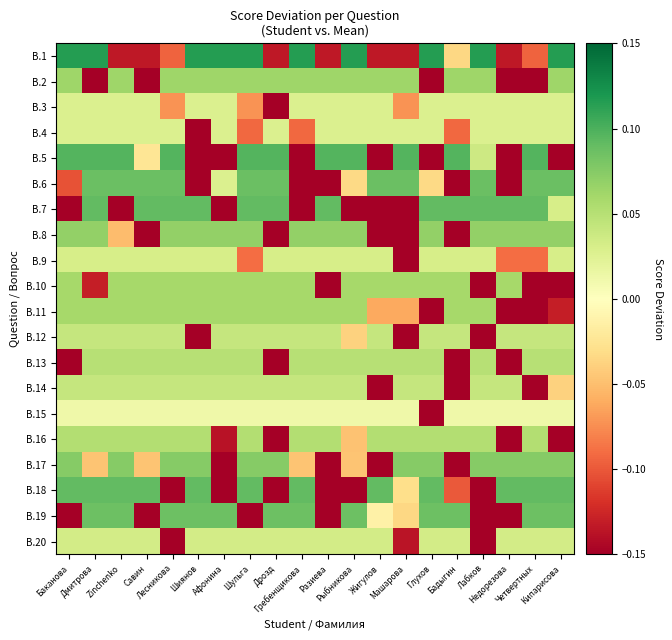

Which has a higher value, Жигулов or Недорезова?

Жигулов